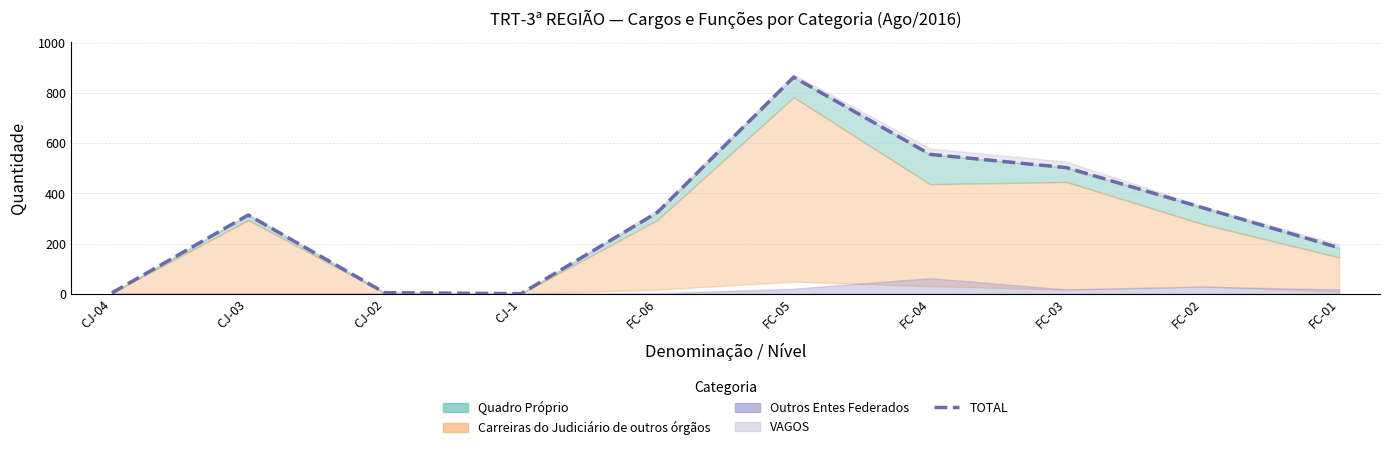

What position from the left is FC-04?

7